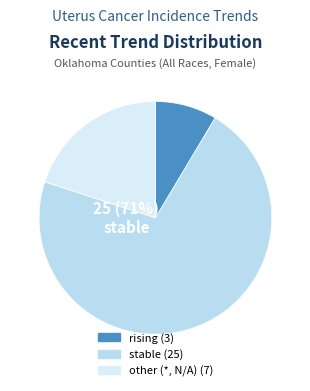

Count the number of slices in the pie.

3